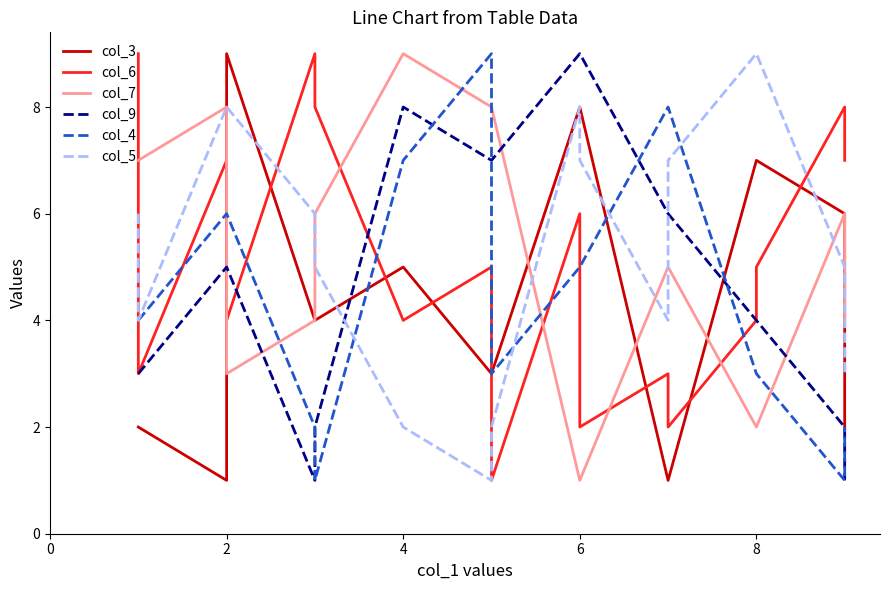

Is it true that col_5 equals 10 at 0?

False